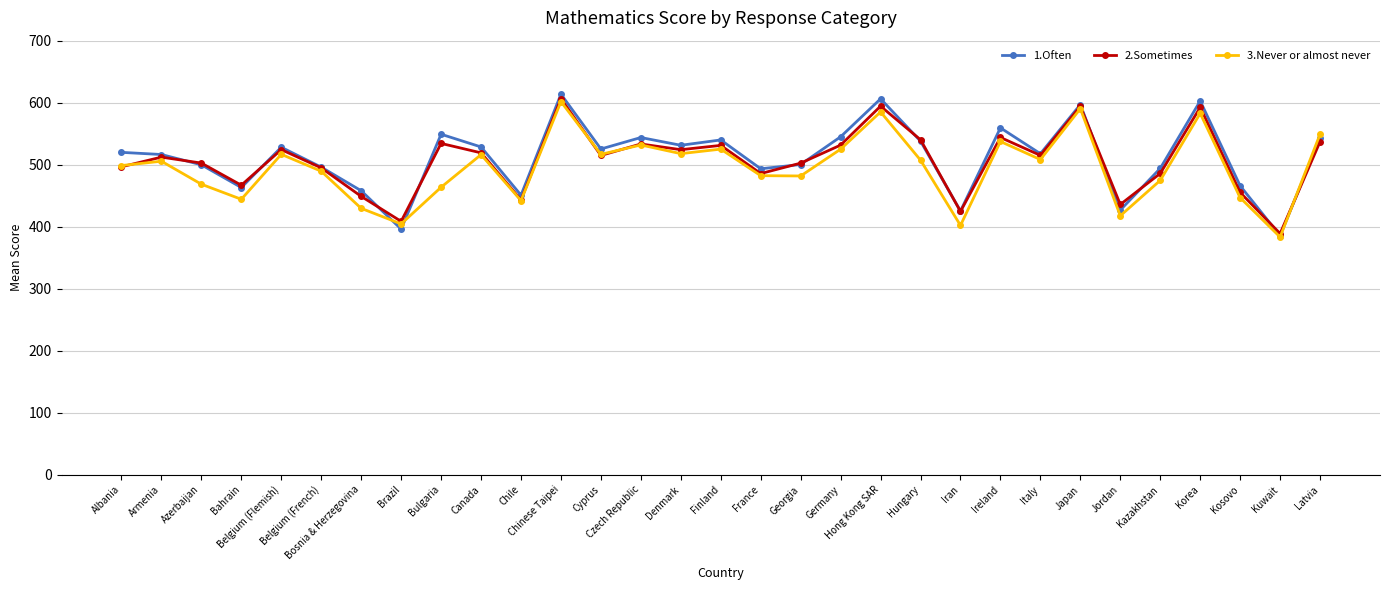

What is the difference between the maximum and minimum values in the 2.Sometimes series?

217.5